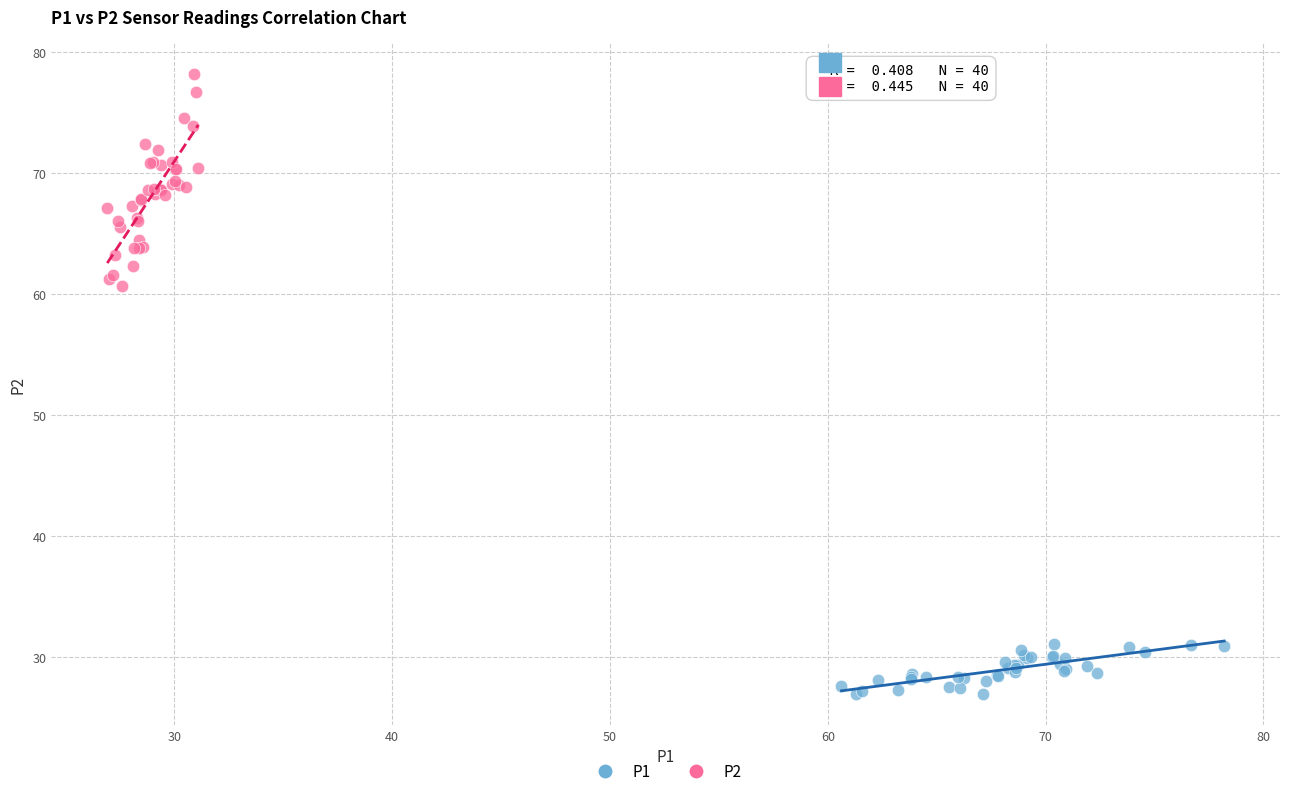

Which series has the largest Y range (max minus min)?

P2